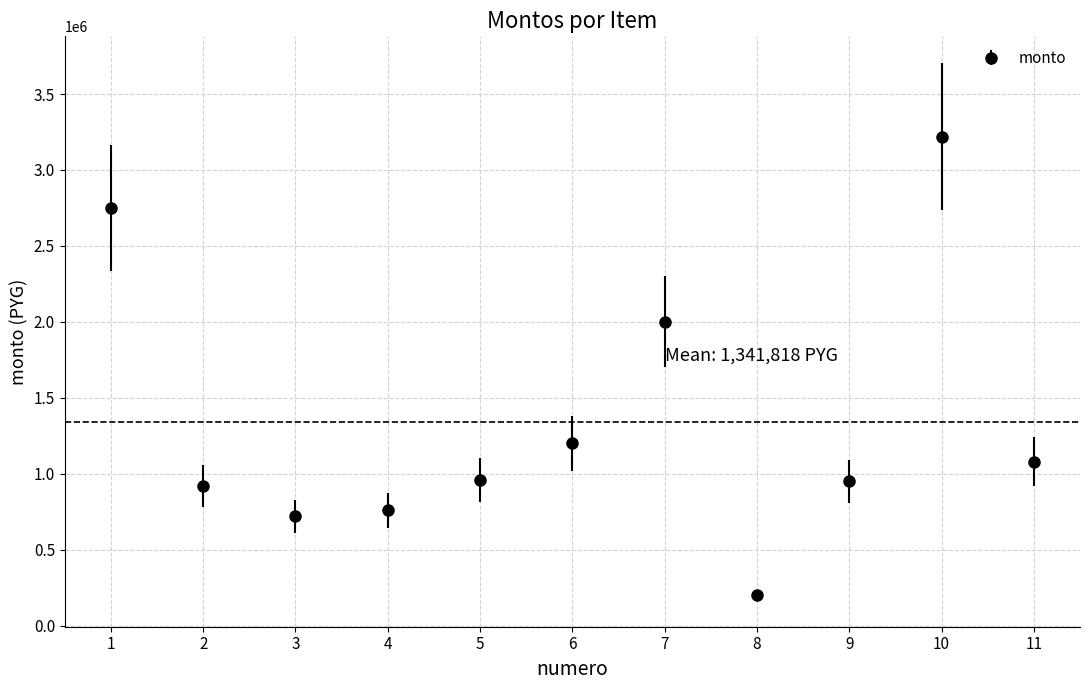

What is the ratio of the value at 11 to the value at 10?

0.3